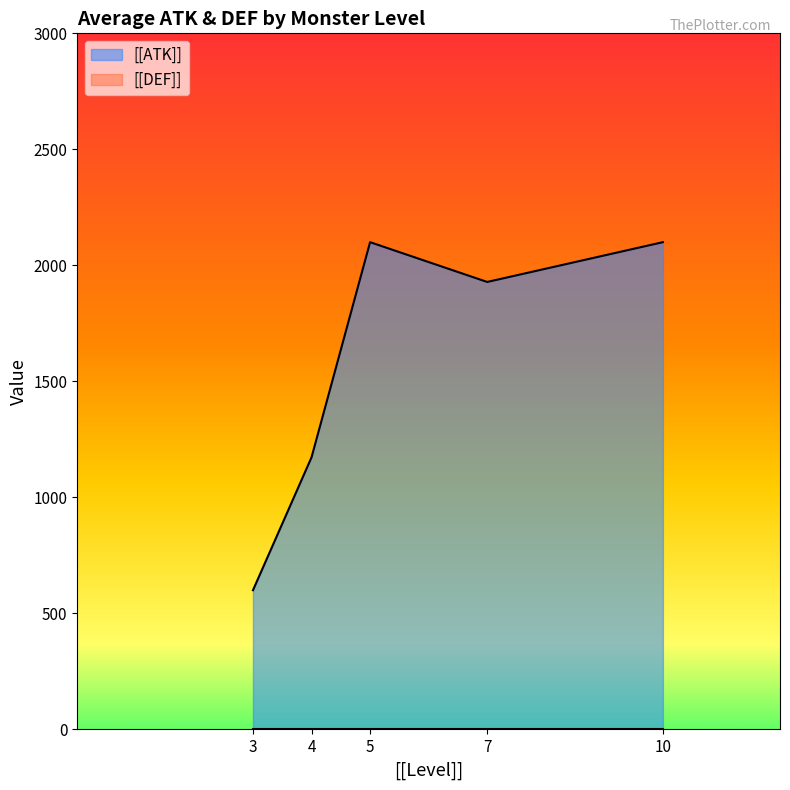

What is the difference between the maximum and minimum values in the [[ATK]] series?

1500.0